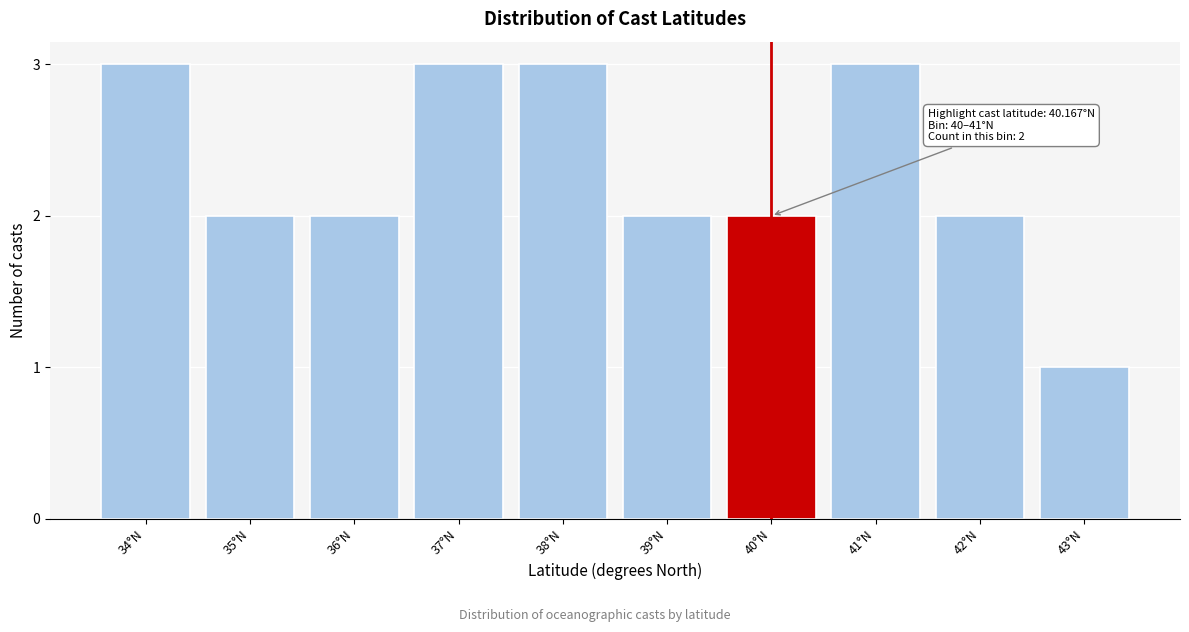

Reading right to left, what are all the values shown in this chart?

43°N=1	42°N=2	41°N=3	40°N=2	39°N=2	38°N=3	37°N=3	36°N=2	35°N=2	34°N=3